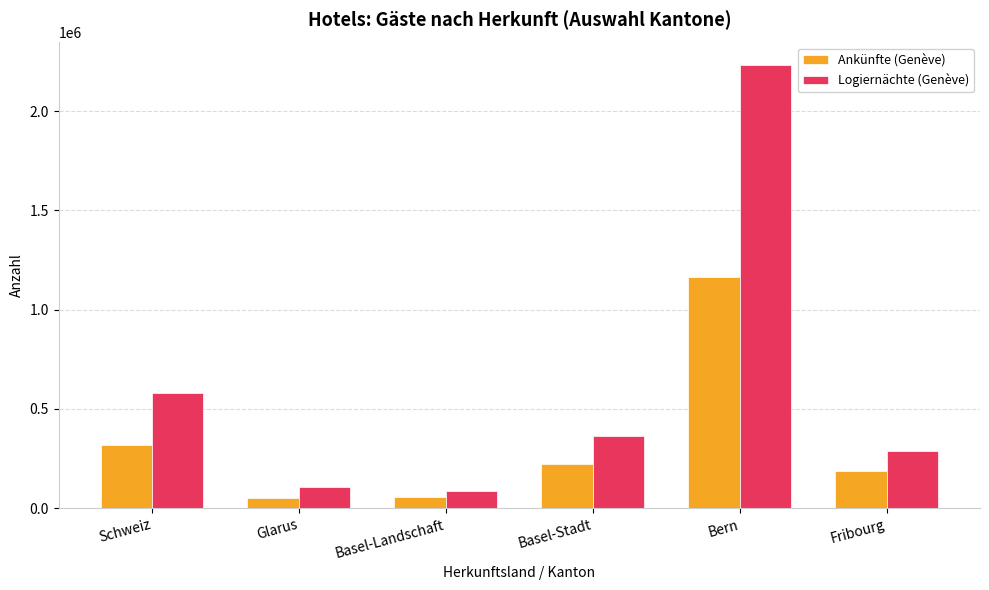

What is the difference between the maximum and second lowest values in the Logiernächte (Genève) series?

2126505